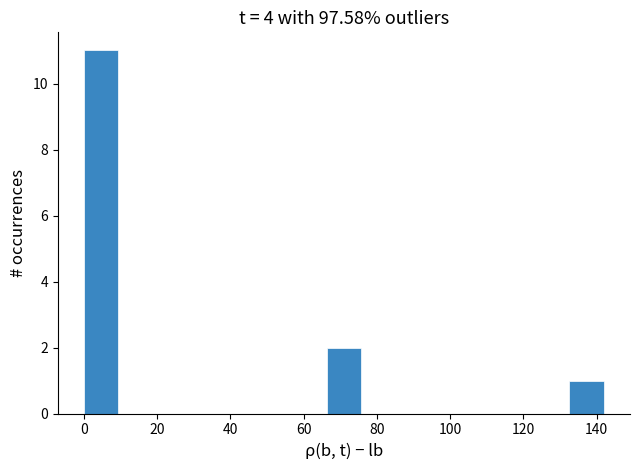

Reading left to right, transcribe this chart: for each bar, give the range it covers on the x-axis and its height. Neither the bar edges nor the heights are printed on the chart, so give them approximately, as read against the axes.

0 to 10: 11
10 to 18: 0
18 to 28: 0
28 to 38: 0
38 to 48: 0
48 to 56: 0
56 to 66: 0
66 to 76: 2
76 to 86: 0
86 to 94: 0
94 to 104: 0
104 to 114: 0
114 to 124: 0
124 to 132: 0
132 to 142: 1